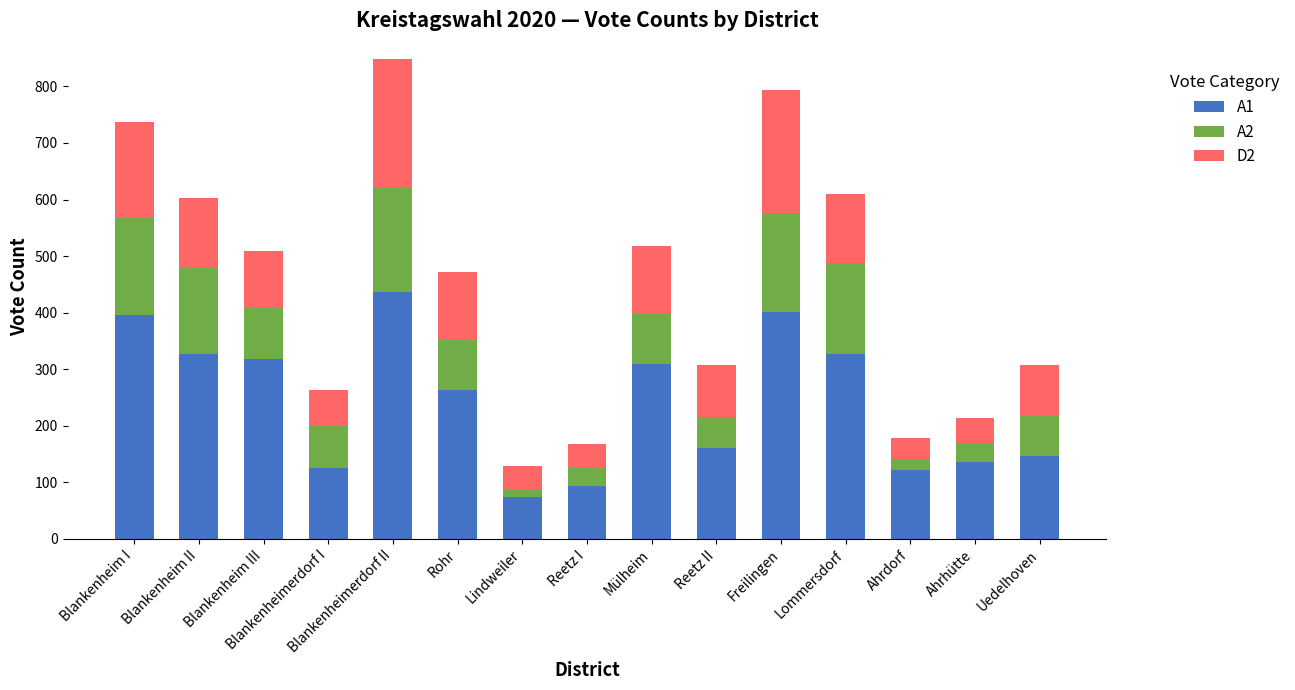

What is the difference between the maximum and second lowest values in the A1 series?

342